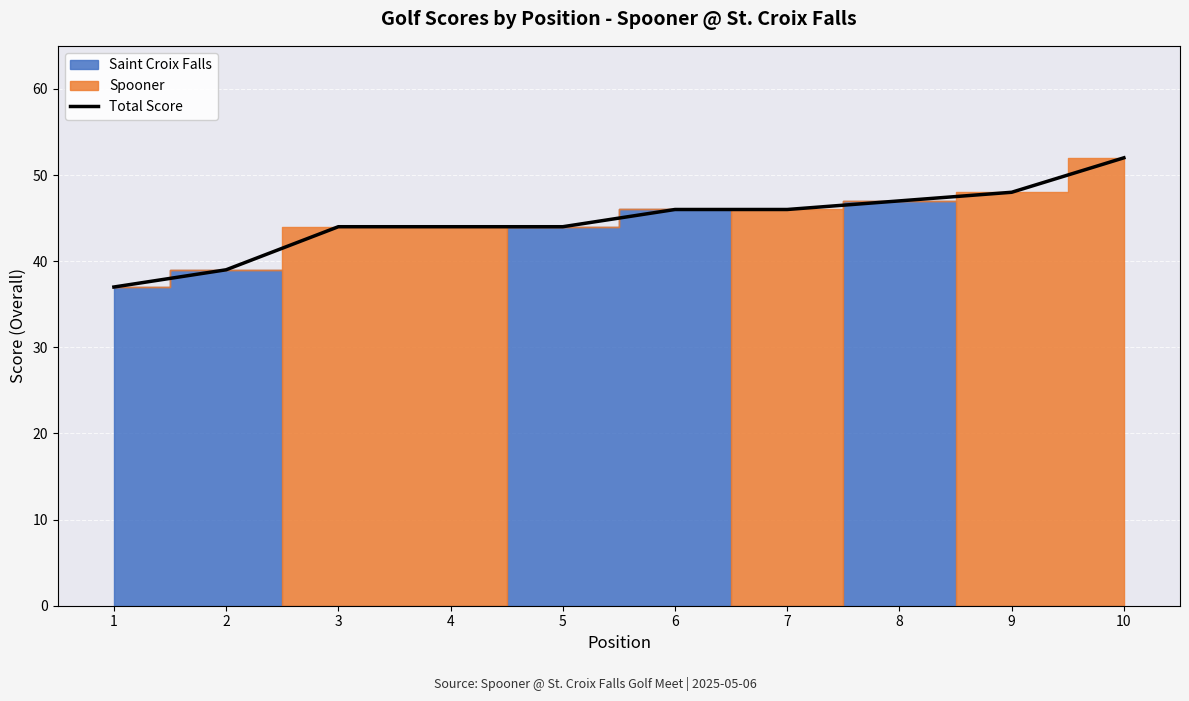

Which has a higher value, 7 or 8?

8